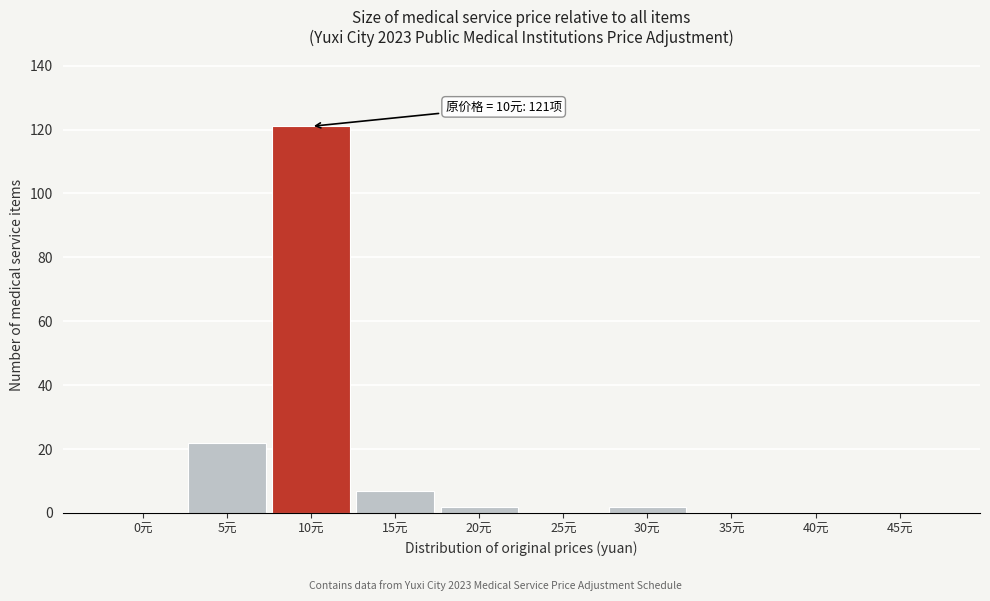

Reading right to left, list all the values displayed in this chart.

45元=0	40元=0	35元=0	30元=2	25元=0	20元=2	15元=7	10元=121	5元=22	0元=0